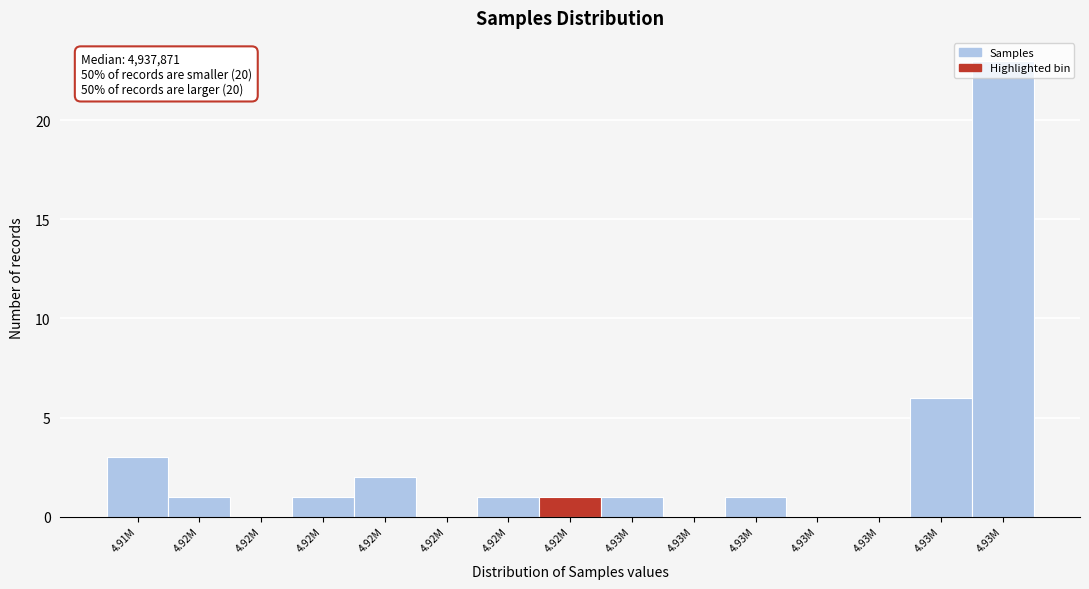

Count the number of categories in the chart.

15